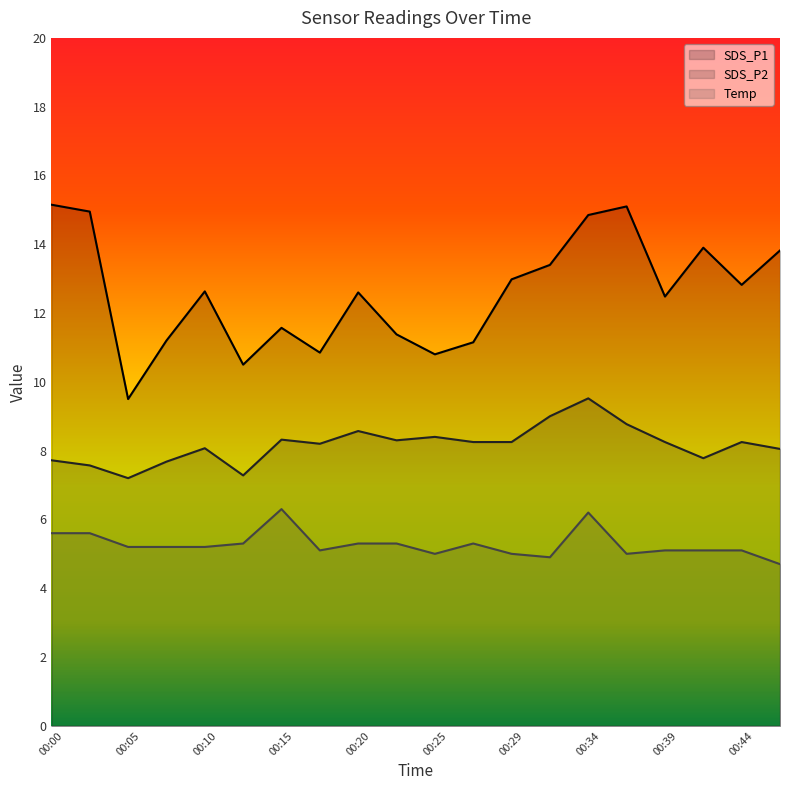

Between 00:02 and 00:37, which series saw the biggest shift?

SDS_P2